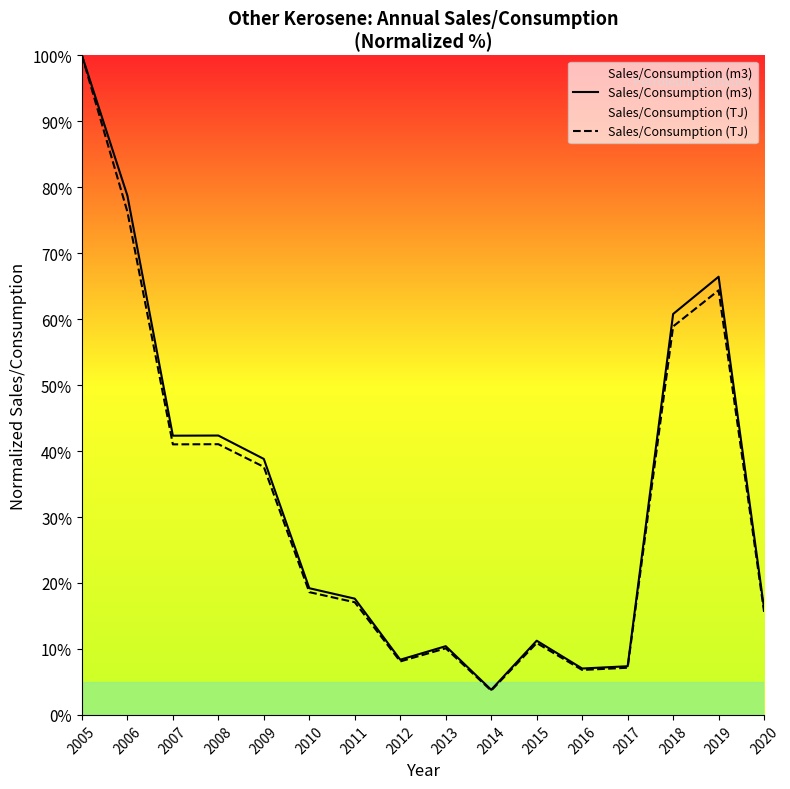

Which has a higher value, 2005 or 2018?

2005